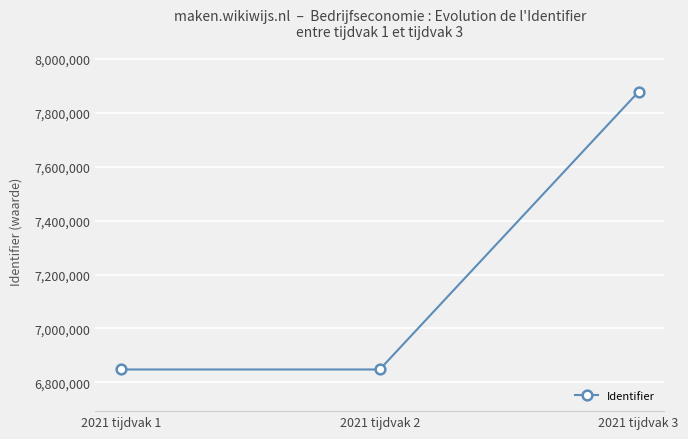

What is the difference between the maximum and minimum values?

1031384